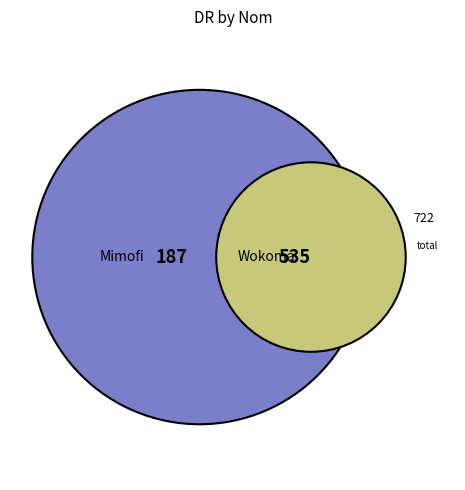

To the nearest percent, what percentage of the pie is Mimofi?

26%